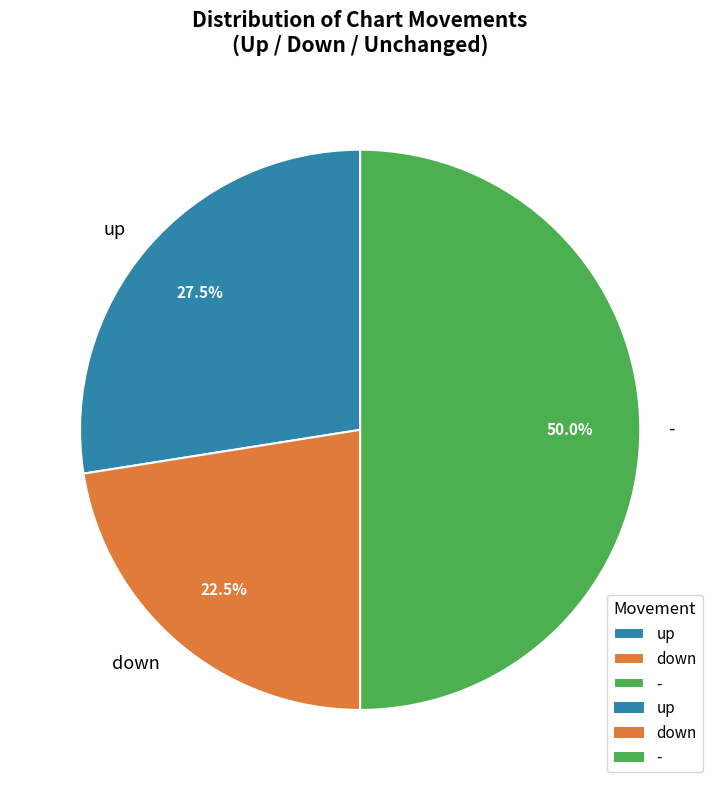

Between - and up, which is larger?

-